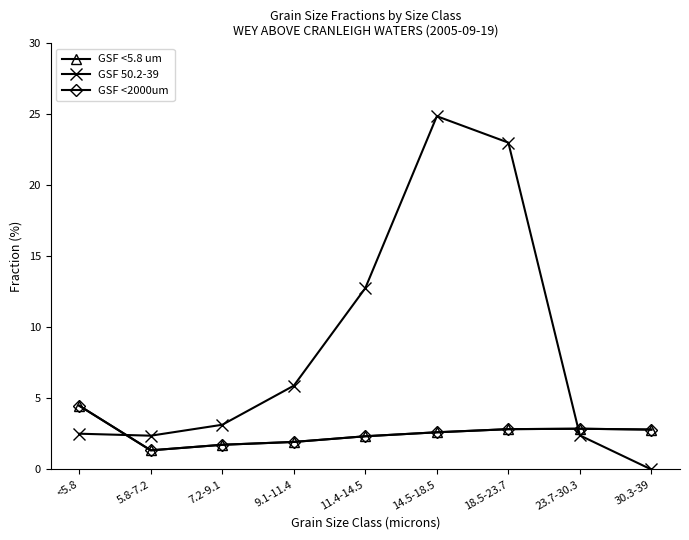

True or false: GSF 50.2-39 has more than 2 points higher than both neighbors.

False